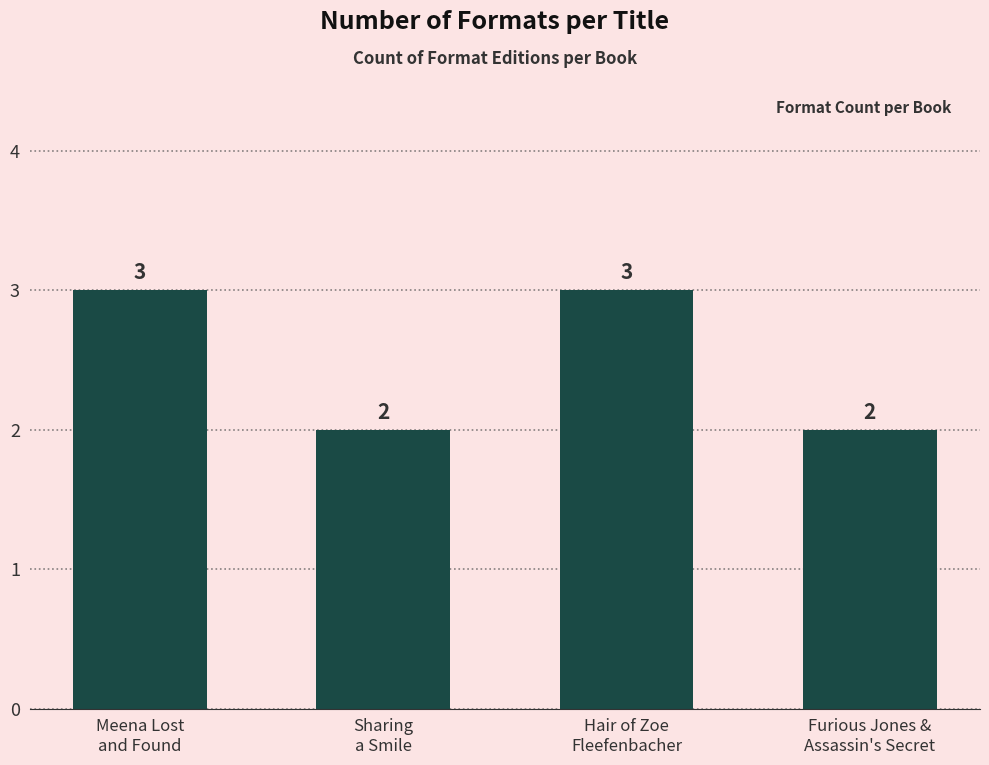

How many bars are there in total?

4